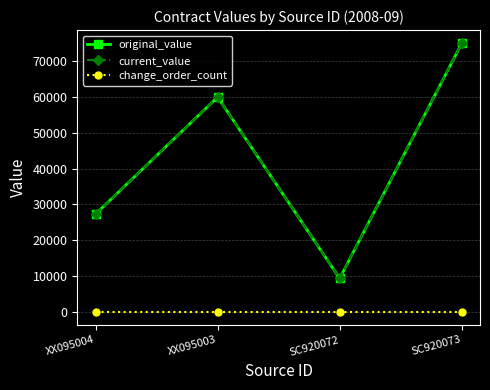

How many lines are shown in the chart?

3